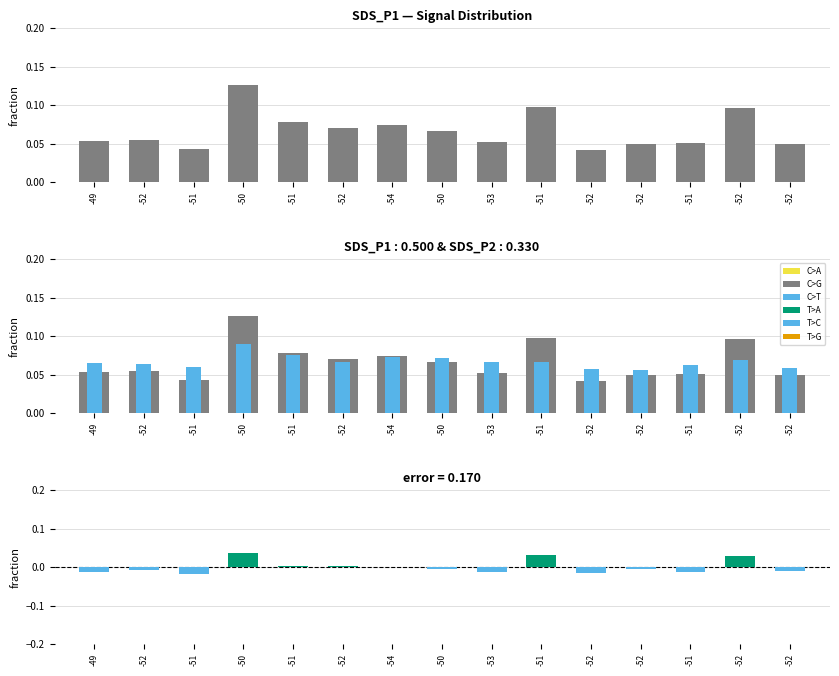

What is the average value of the SDS_P1 series?

0.1